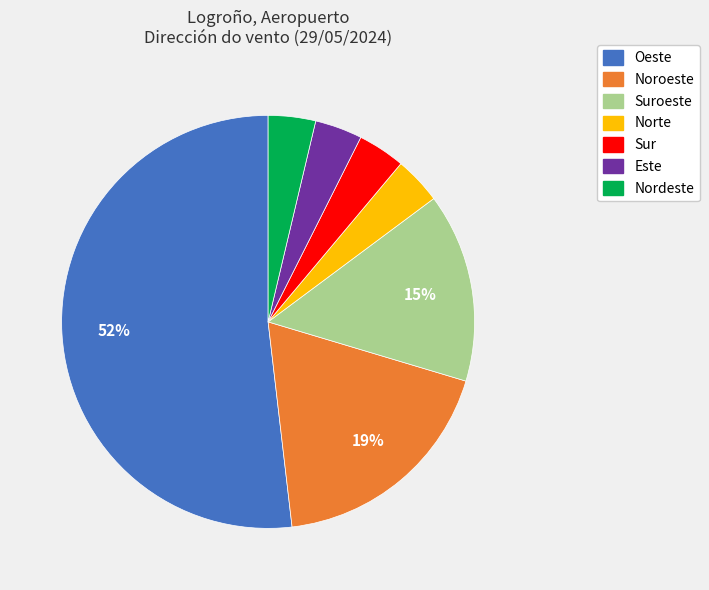

Is there any slice that represents more than half of the pie?

Yes